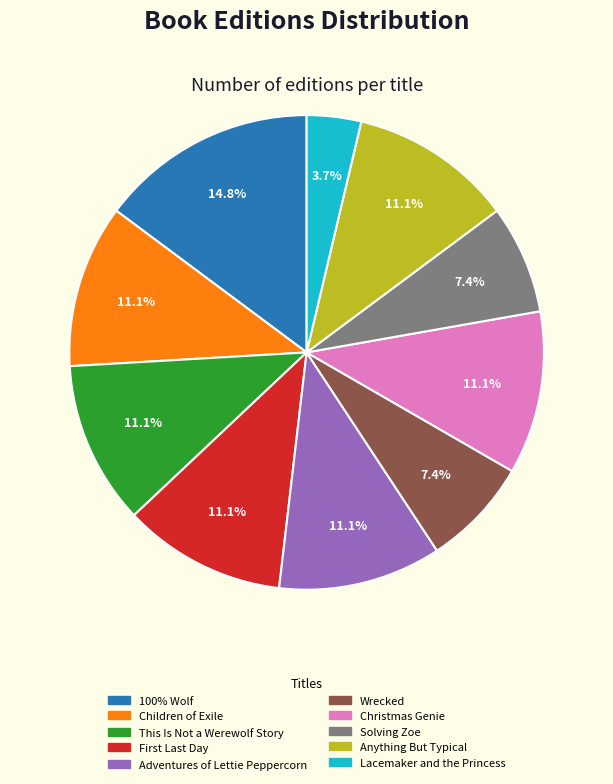

What percentage is the 100% Wolf slice, to the nearest percent?

15%